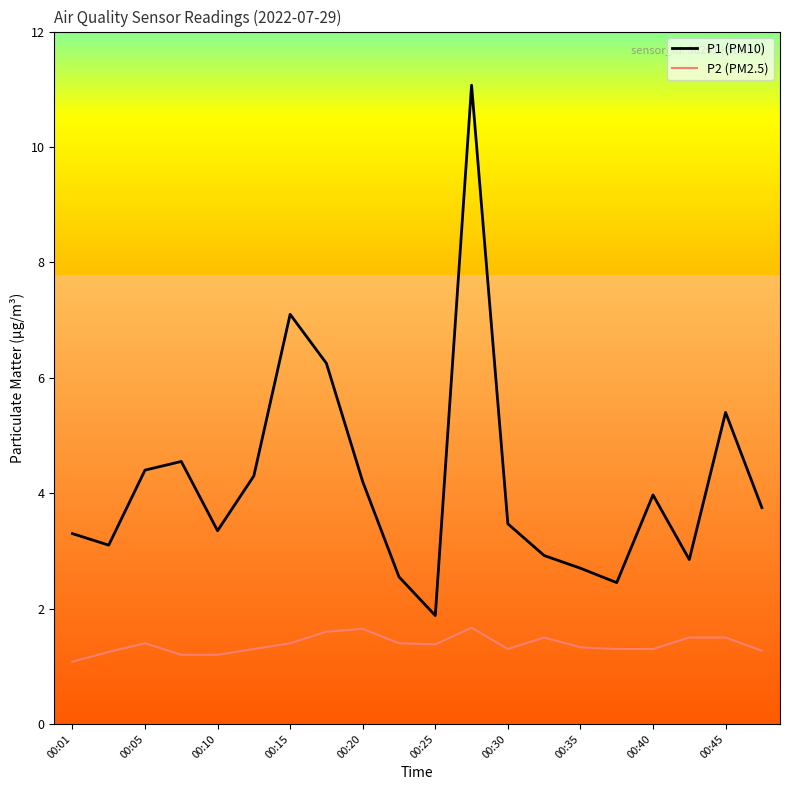

List the series in order of their overall mean, highest first.

P1 (PM10), P2 (PM2.5)